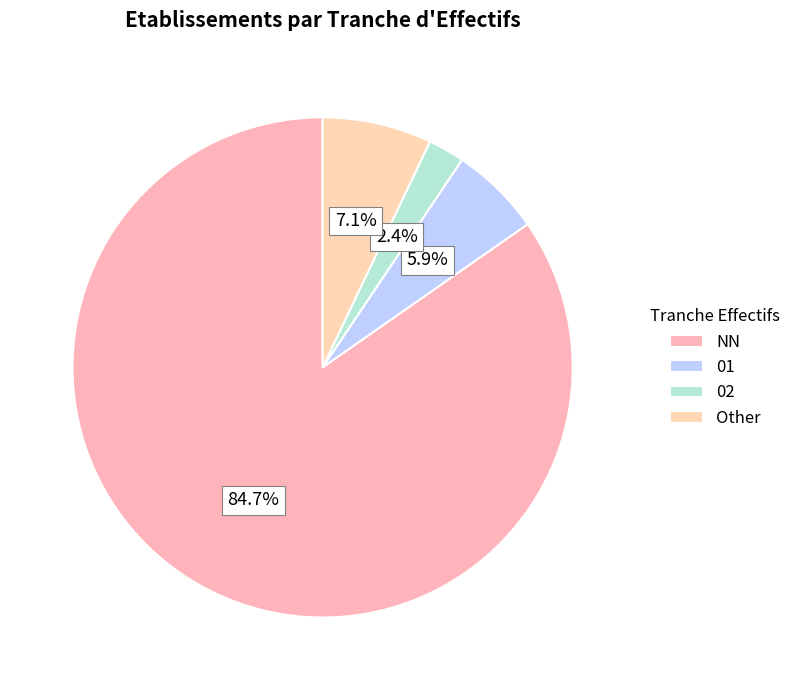

Which category has the biggest portion of the pie?

NN